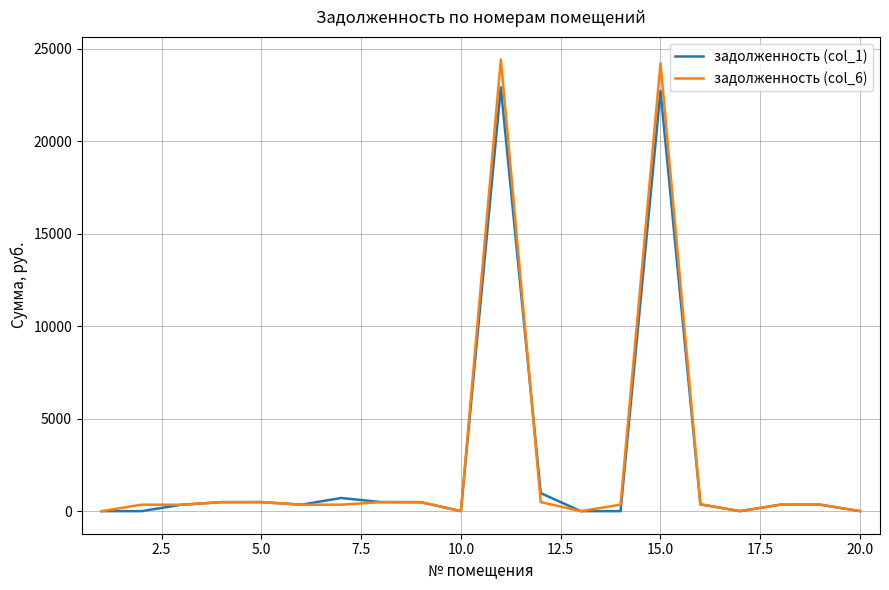

How many values in the задолженность (col_6) series are below 349?

6